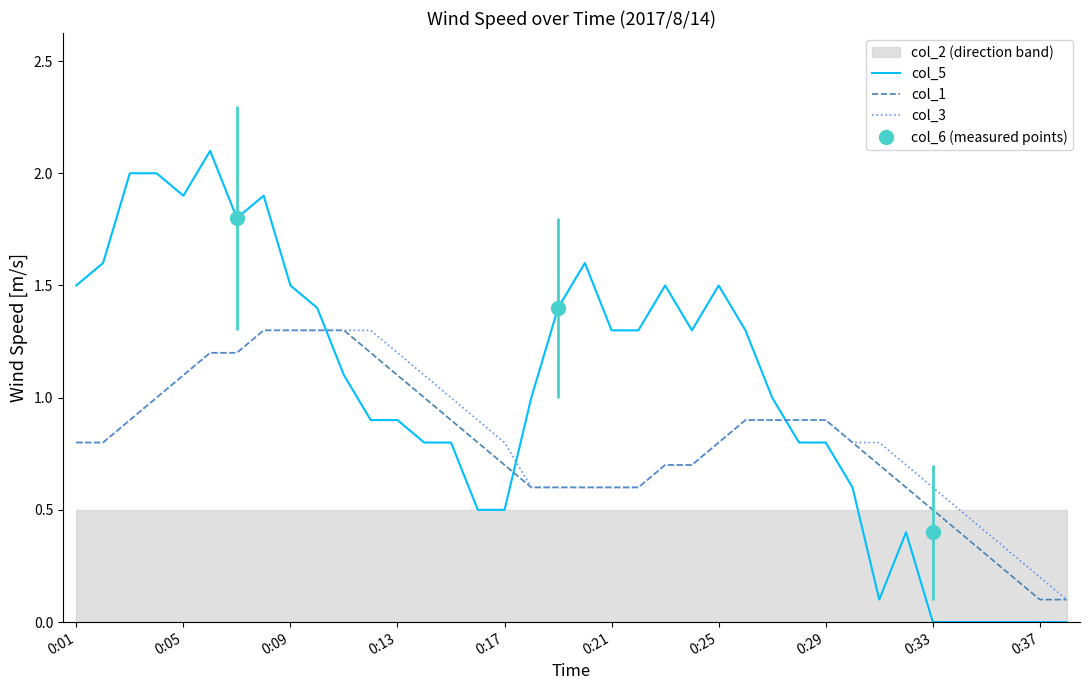

After their last crossing, which series has the higher values: col_3 or col_5?

col_3